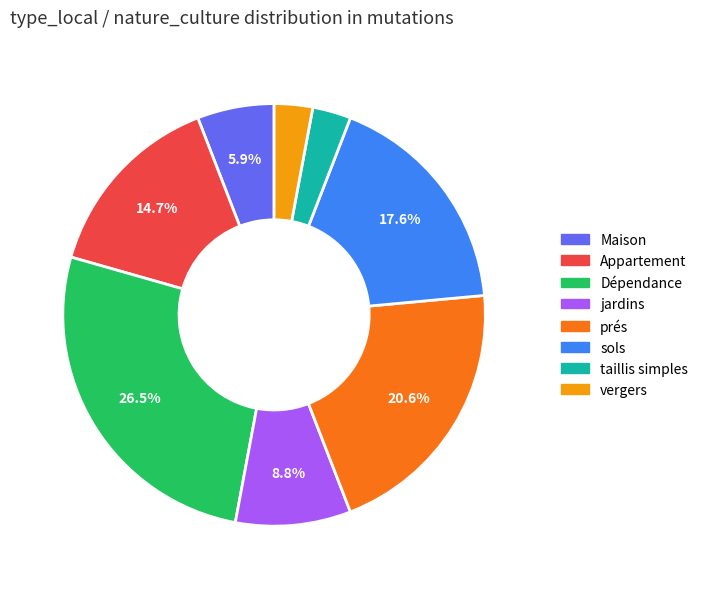

How many segments does this pie chart have?

8